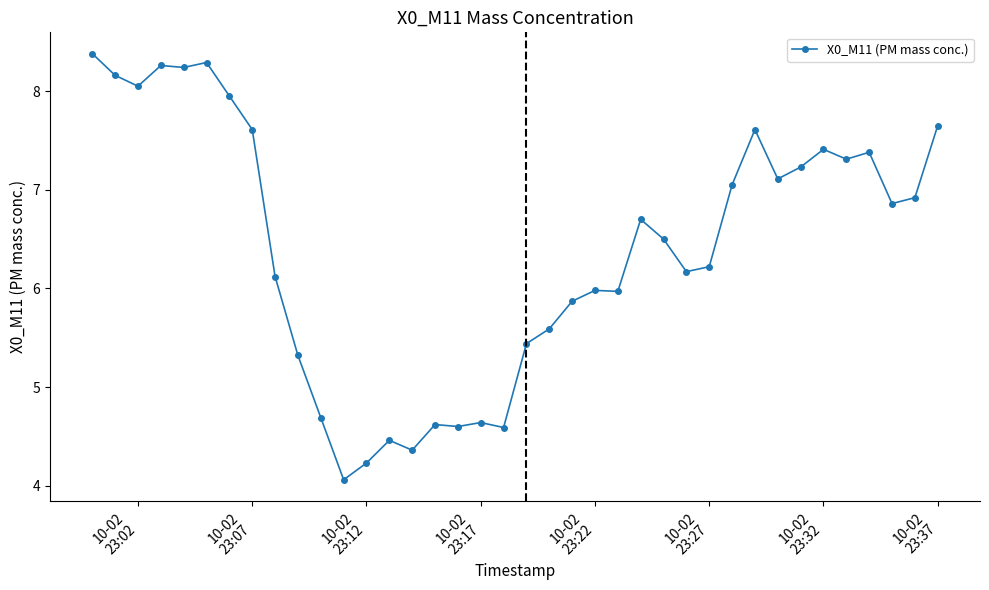

How many lines are shown in the chart?

1